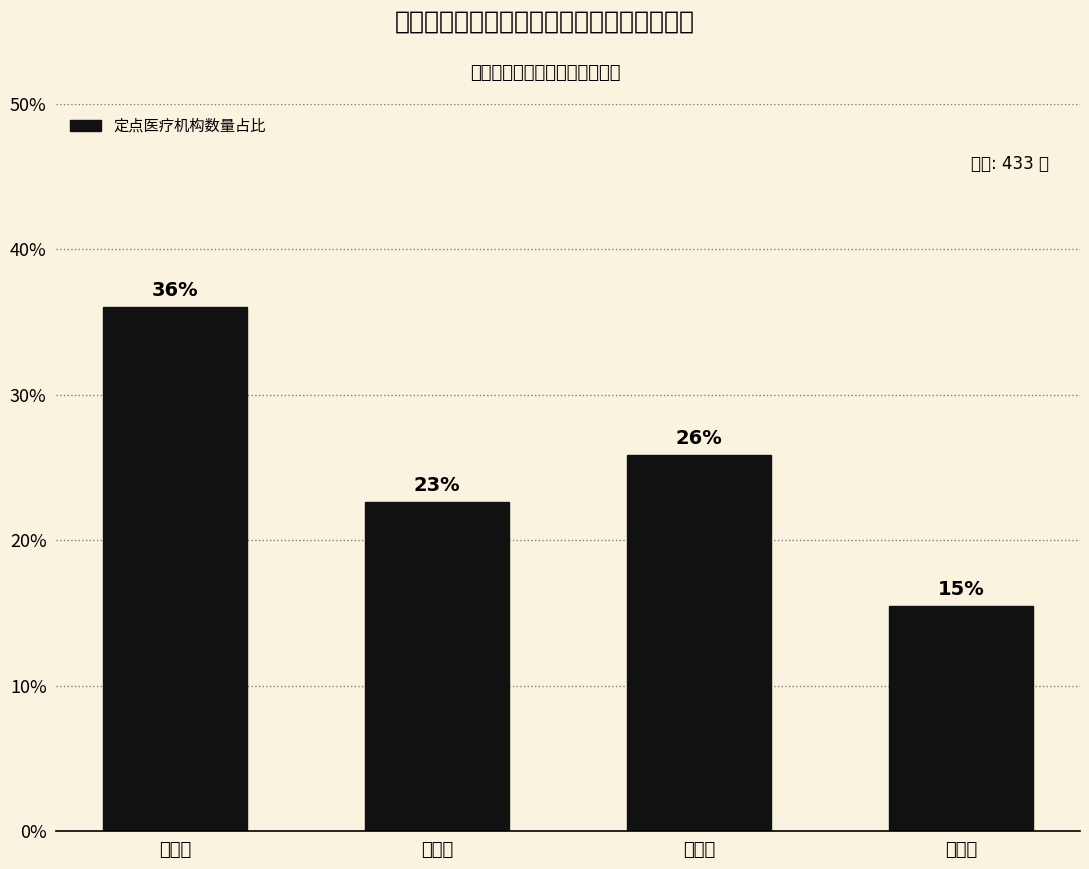

Are the bars horizontal?

No